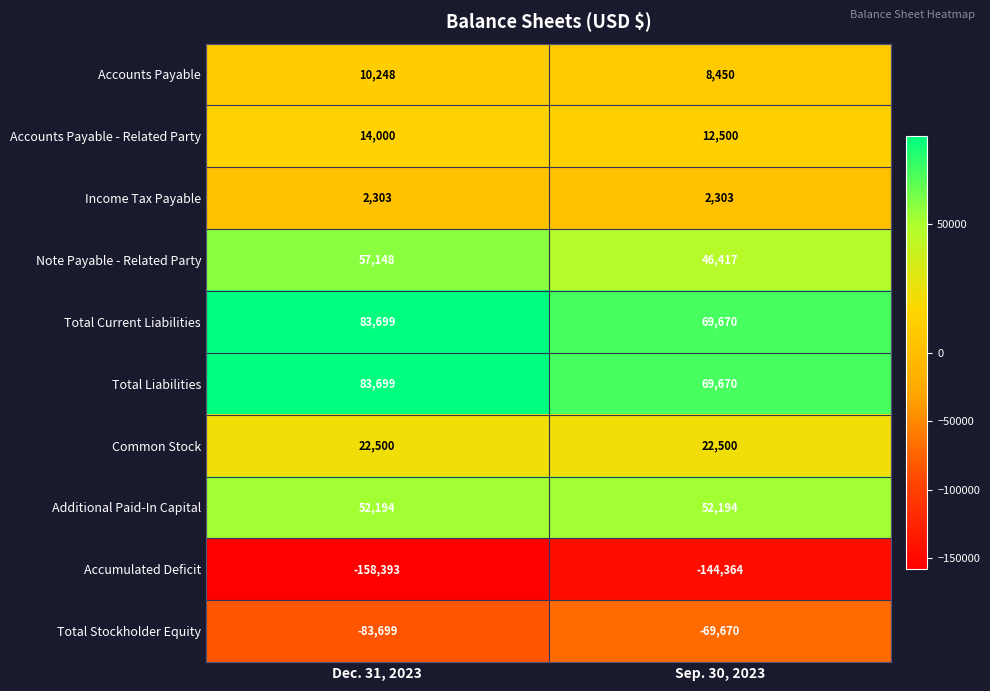

Is it true that Total Stockholder Equity equals -83699 at Dec. 31, 2023?

True